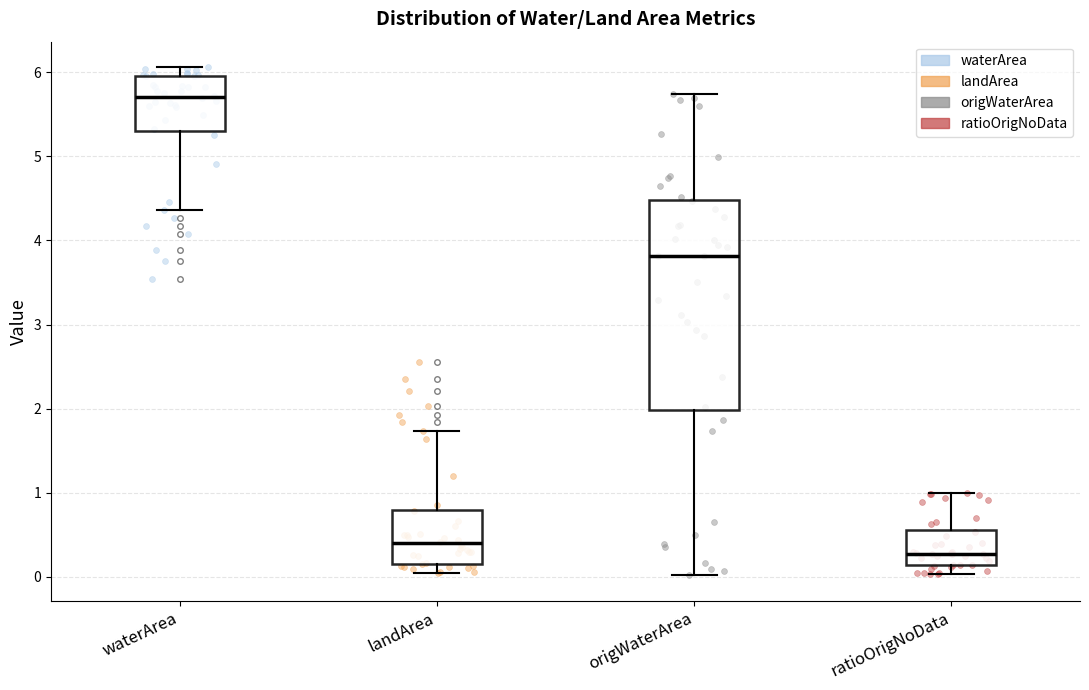

Reading left to right, transcribe this box plot: for each box, give where its median line is, the range the box spans, and where its two whiskers end, as read against the y-axis. The values are not printed on the chart, so give them approximately, as read against the axis.

waterArea: median 5.7, box 5.3 to 6.0, whiskers 4.4 to 6.1
landArea: median 0.4, box 0.2 to 0.8, whiskers 0.1 to 1.7
origWaterArea: median 3.8, box 2.0 to 4.5, whiskers 0.0 to 5.7
ratioOrigNoData: median 0.3, box 0.1 to 0.6, whiskers 0.0 to 1.0